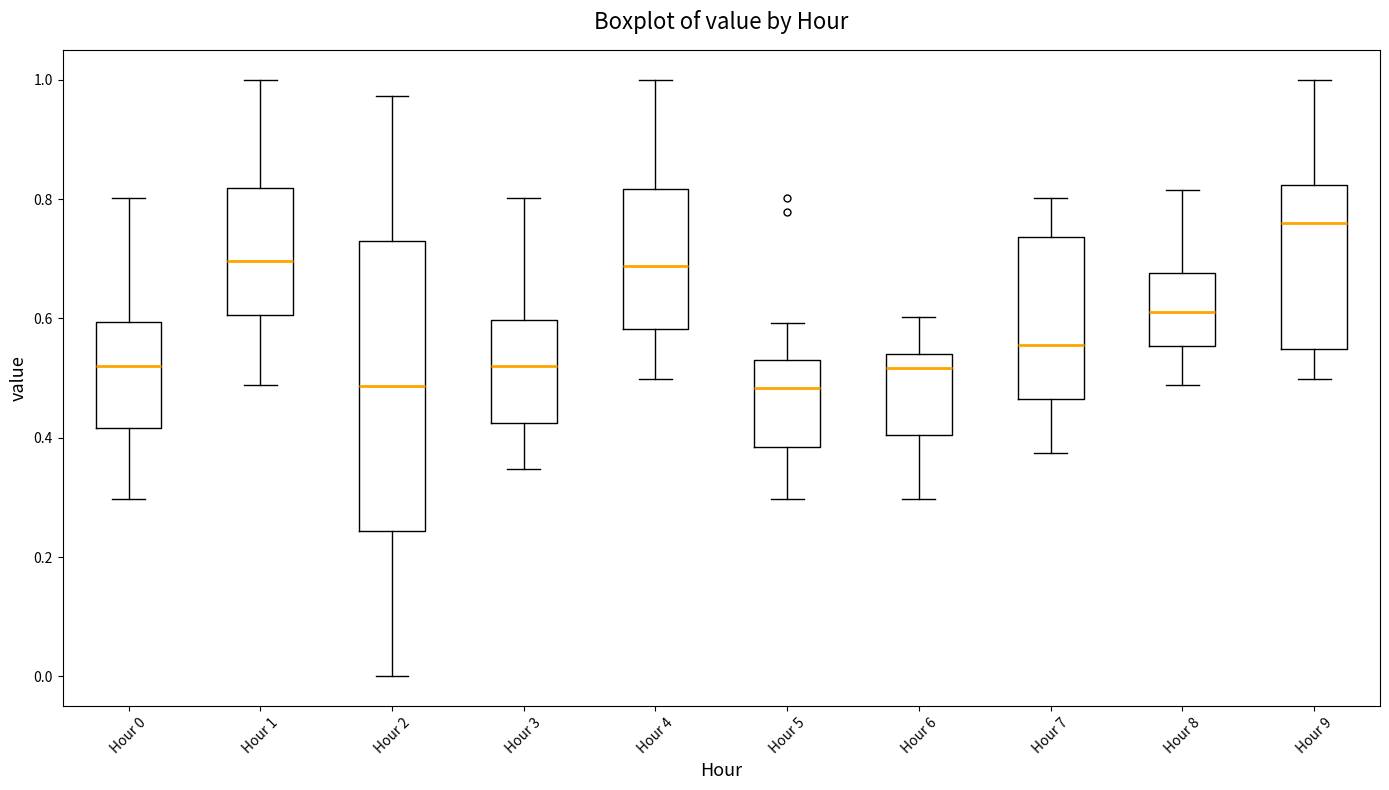

Comparing the boxes themselves (not the whiskers), which one is the tallest?

Hour 2